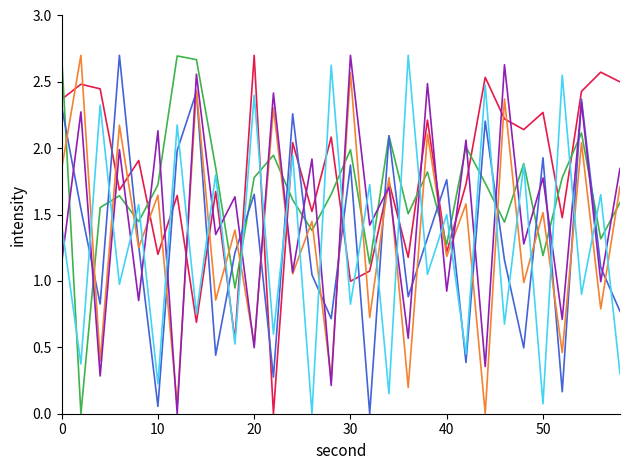

How many distinct data groups are displayed?

6